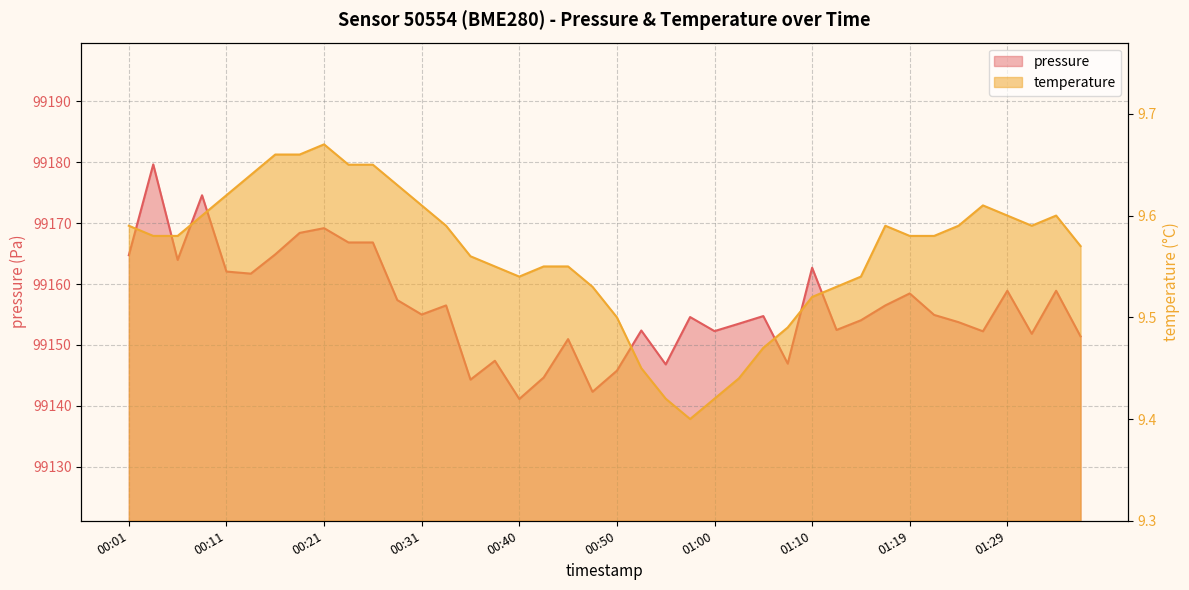

Is it true that pressure equals 173003.8 at 01:12?

False